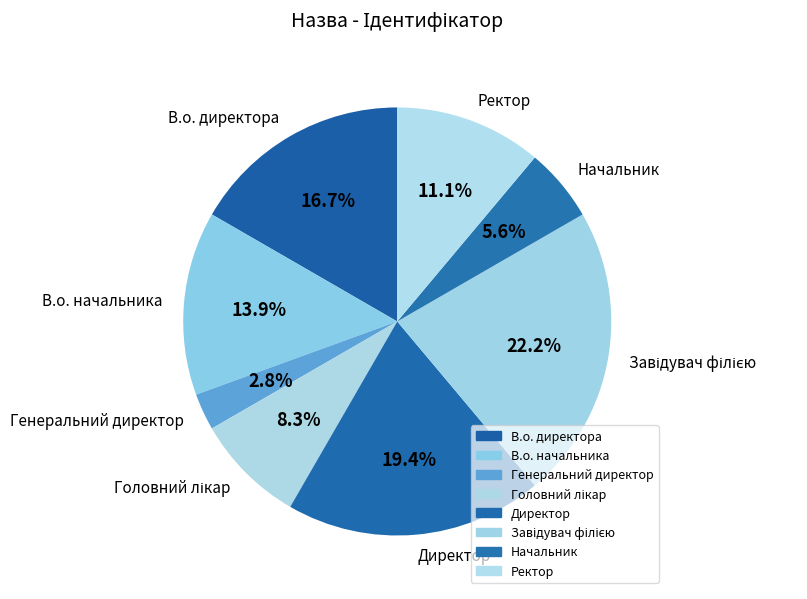

Which slice is the smallest?

Генеральний директор